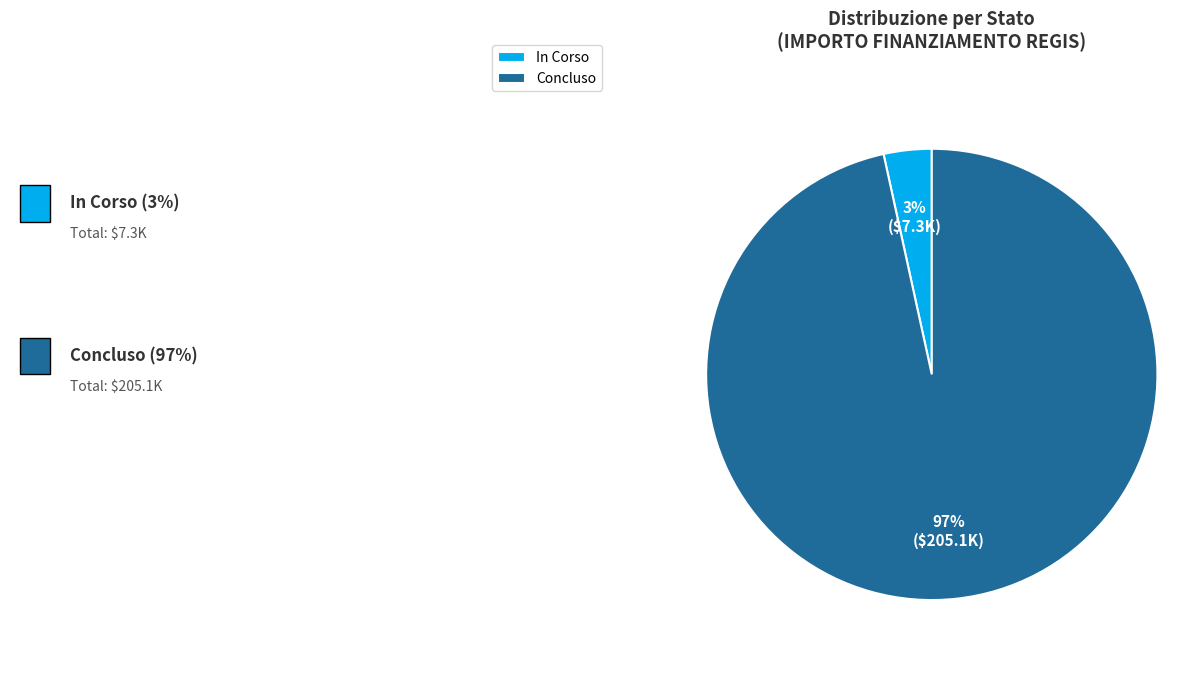

Which has a higher value, In Corso or Concluso?

Concluso